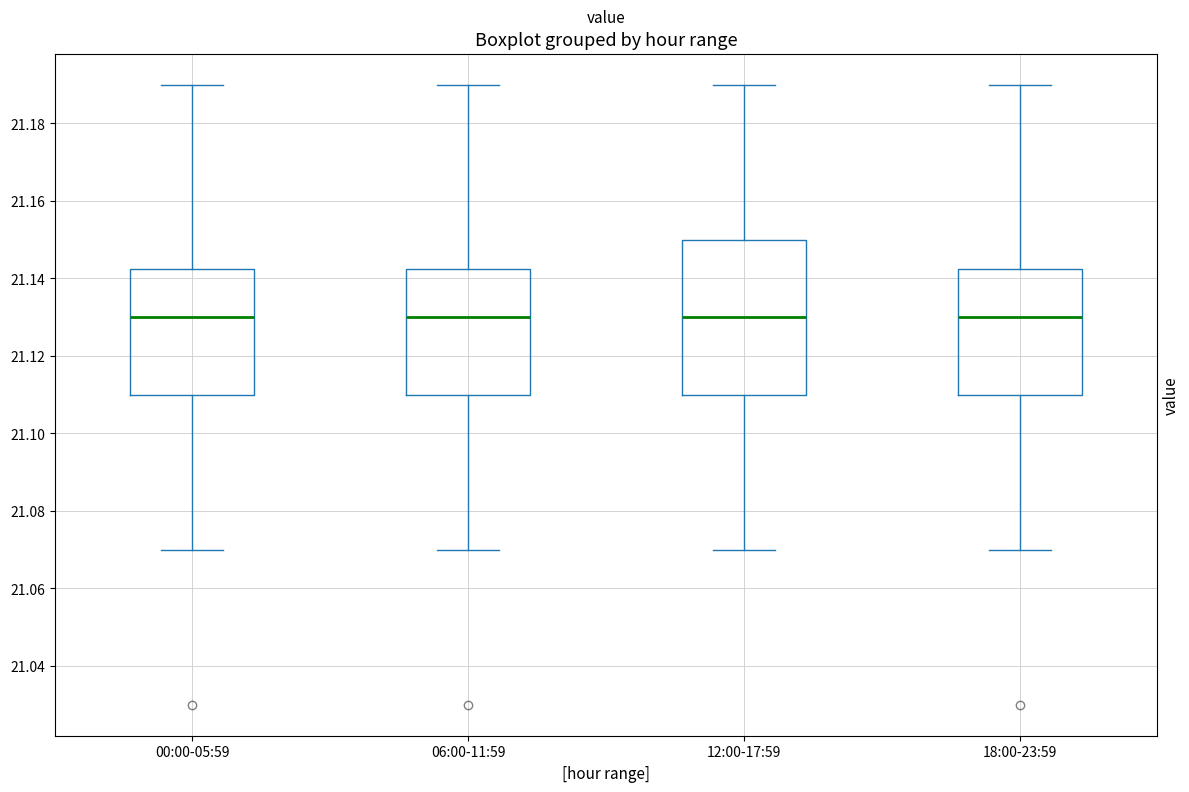

Where does the lower whisker of the box for 12:00-17:59 end on the y-axis? The values are not printed on the chart, so give them approximately, as read against the axis.

21.070